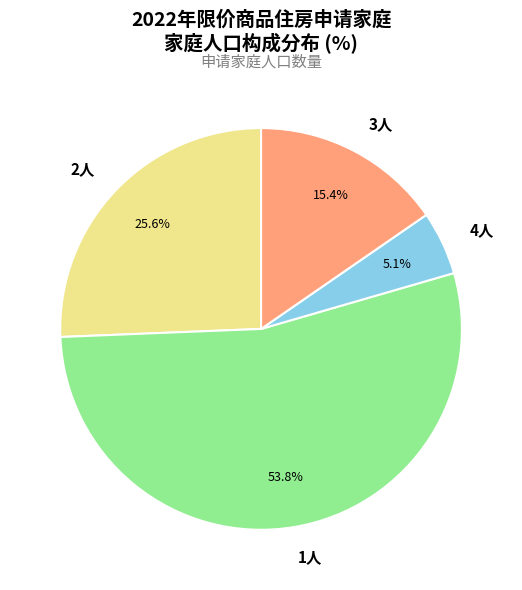

Which category has the smallest portion of the pie?

4人